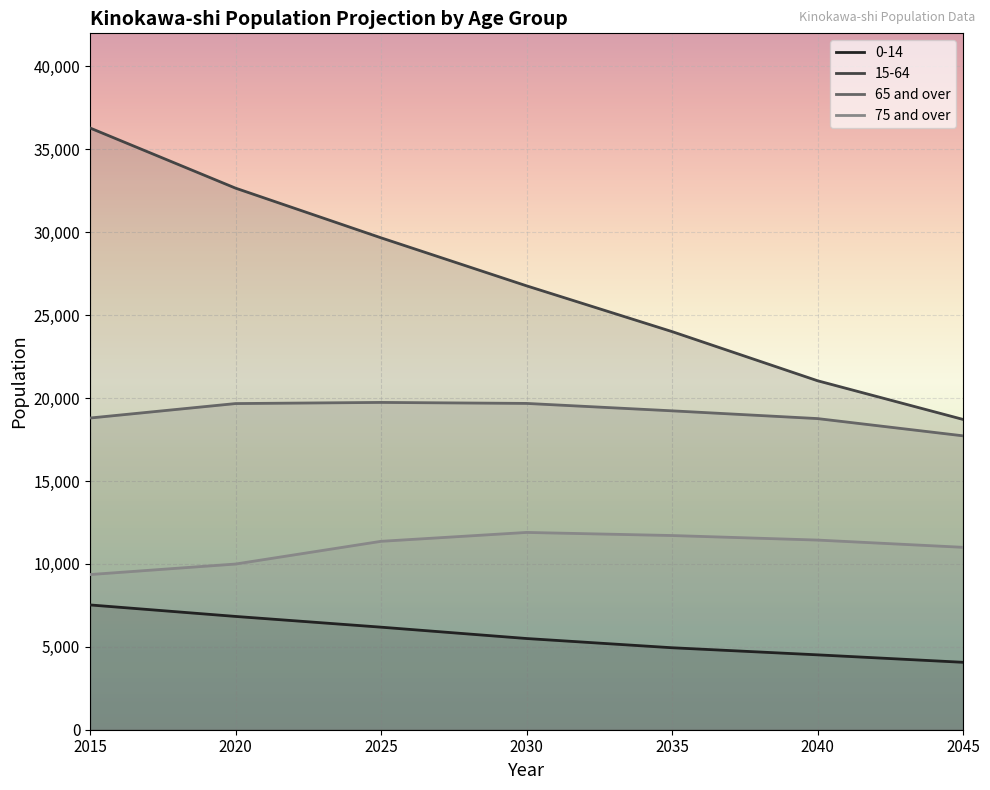

Rank the series at 2030 from lowest to highest value.

0-14, 75 and over, 65 and over, 15-64